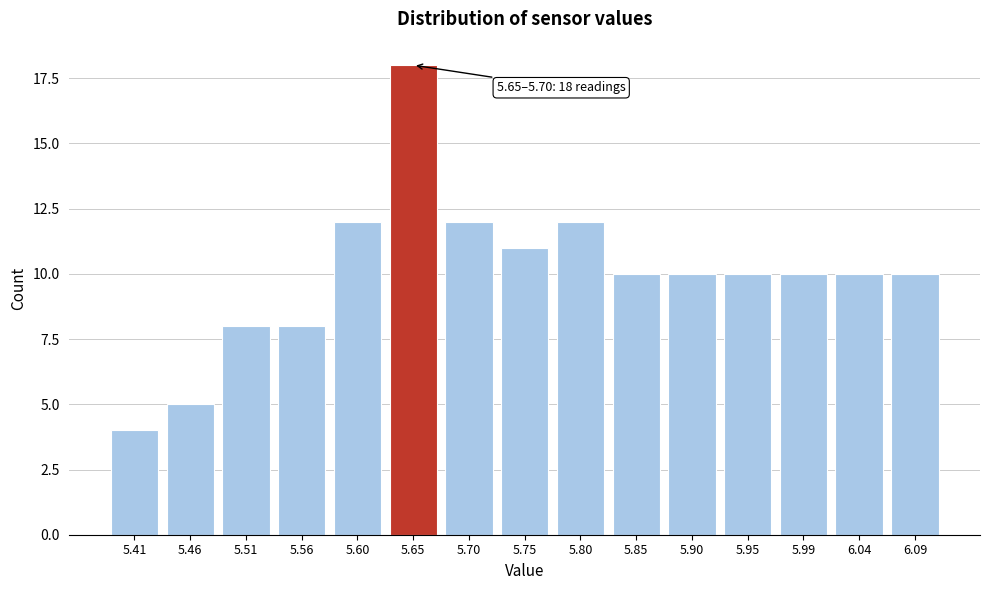

Reading left to right, transcribe all the data shown in this chart.

4	5	8	8	12	18	12	11	12	10	10	10	10	10	10